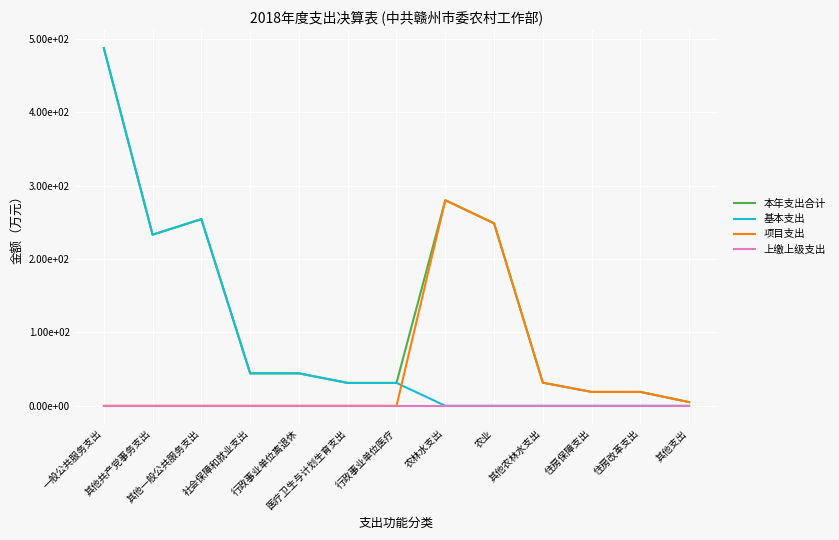

Rank the categories by 基本支出 value from highest to lowest.

一般公共服务支出, 其他一般公共服务支出, 其他共产党事务支出, 社会保障和就业支出, 行政事业单位离退休, 医疗卫生与计划生育支出, 行政事业单位医疗, 农林水支出, 农业, 其他农林水支出, 住房保障支出, 住房改革支出, 其他支出